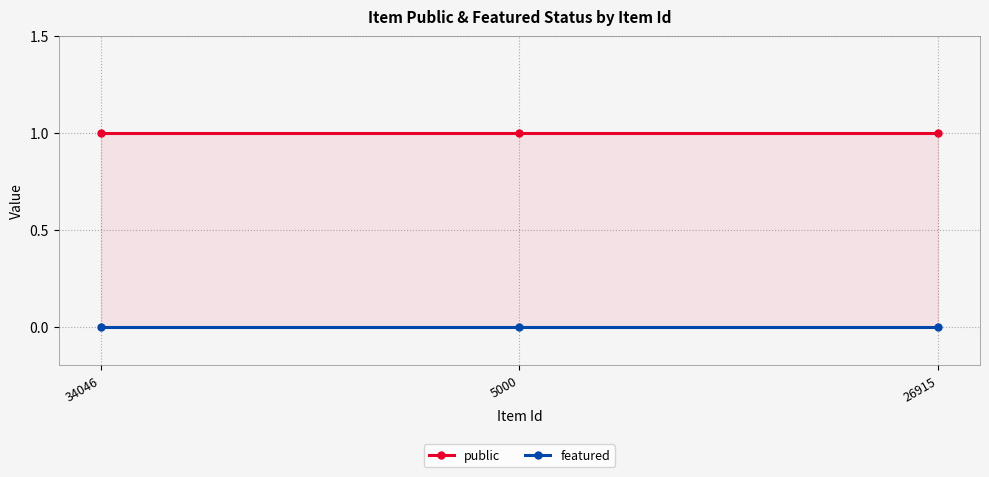

Which series has the largest total across all categories?

public